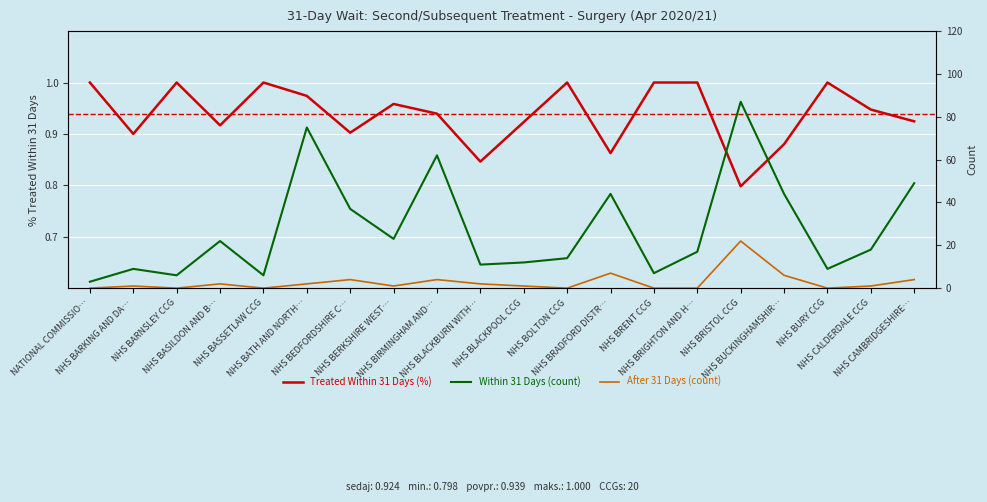

True or false: After 31 Days (count) has a value of 0.0 at NHS BRENT CCG.

True